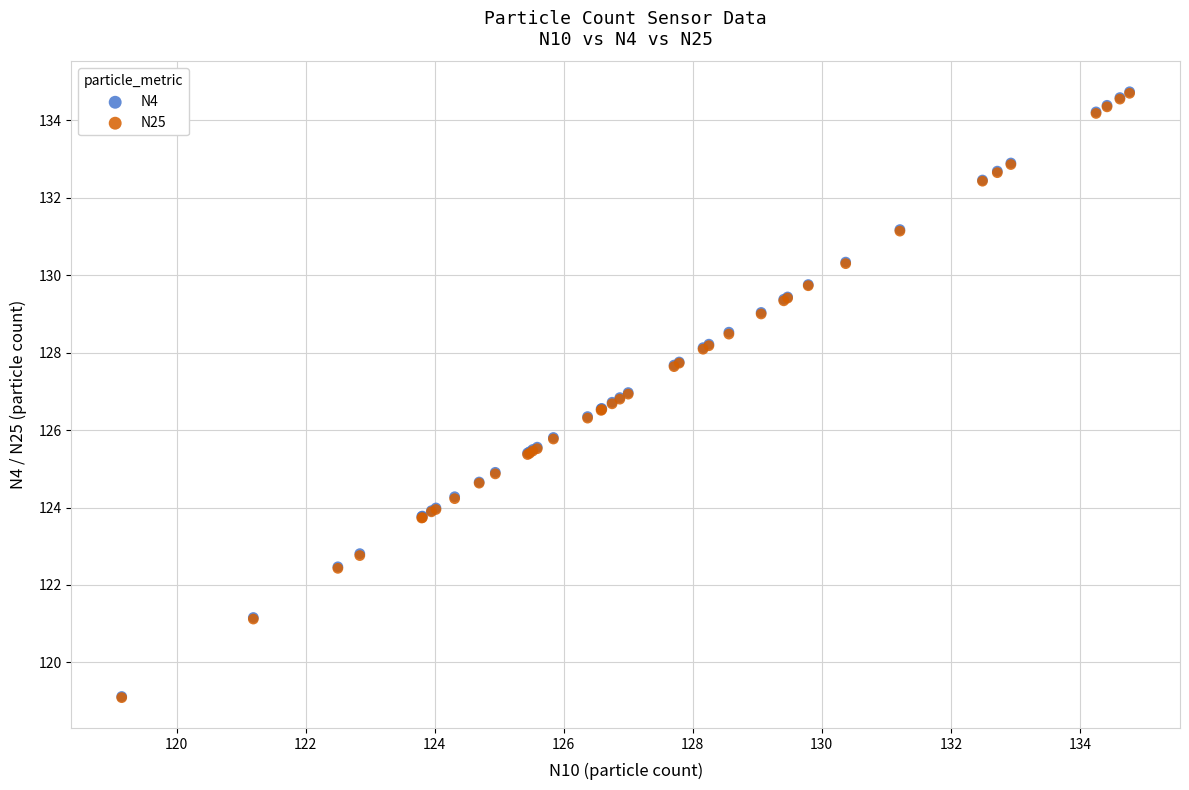

What are all the series names shown in the legend?

N4, N25